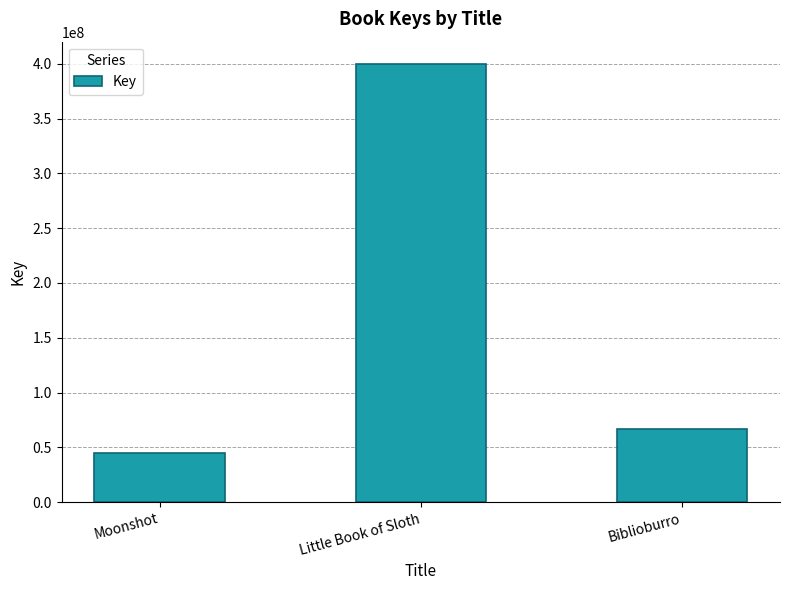

What is the change in value from Moonshot to Little Book of Sloth?

+355399594